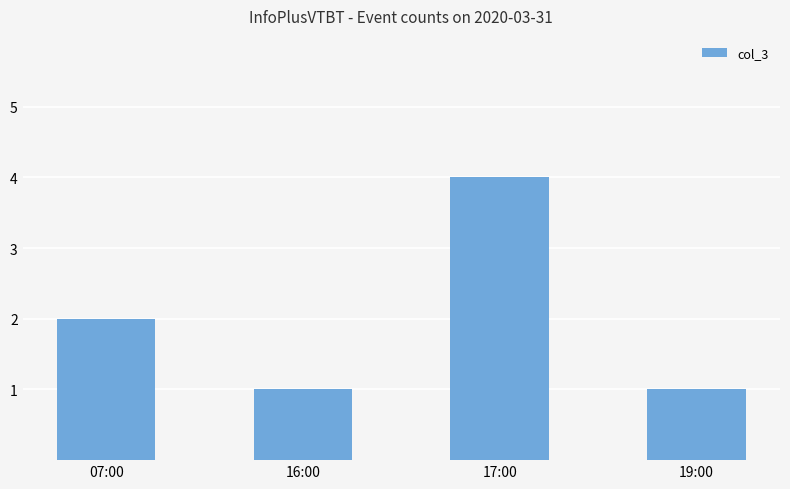

Reading left to right, transcribe all the data shown in this chart.

2	1	4	1